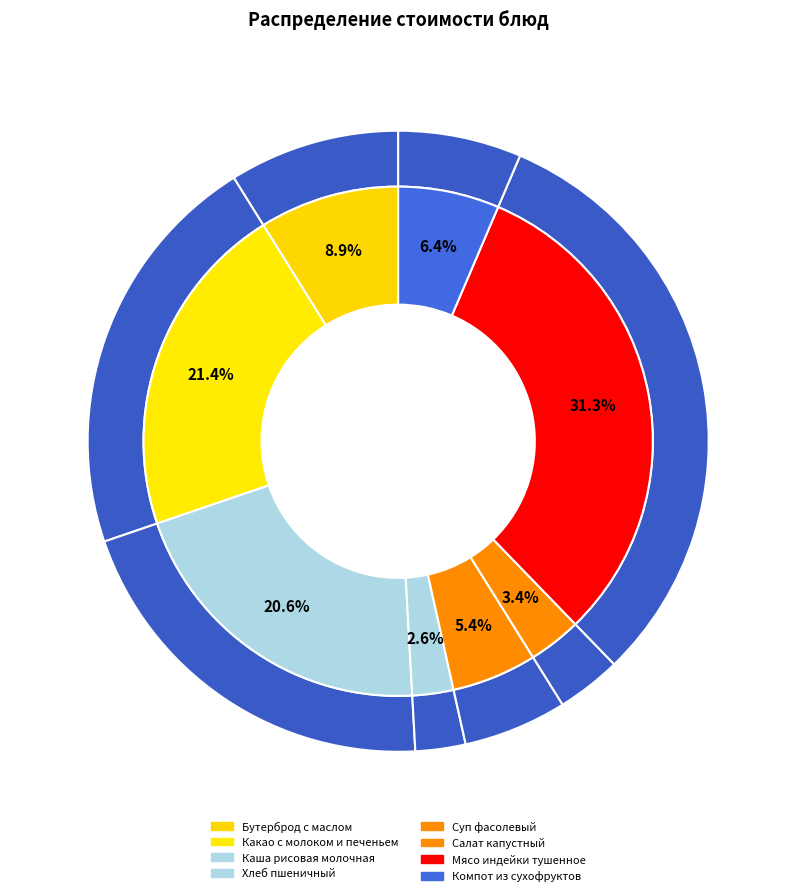

Is there a majority slice in this chart?

No